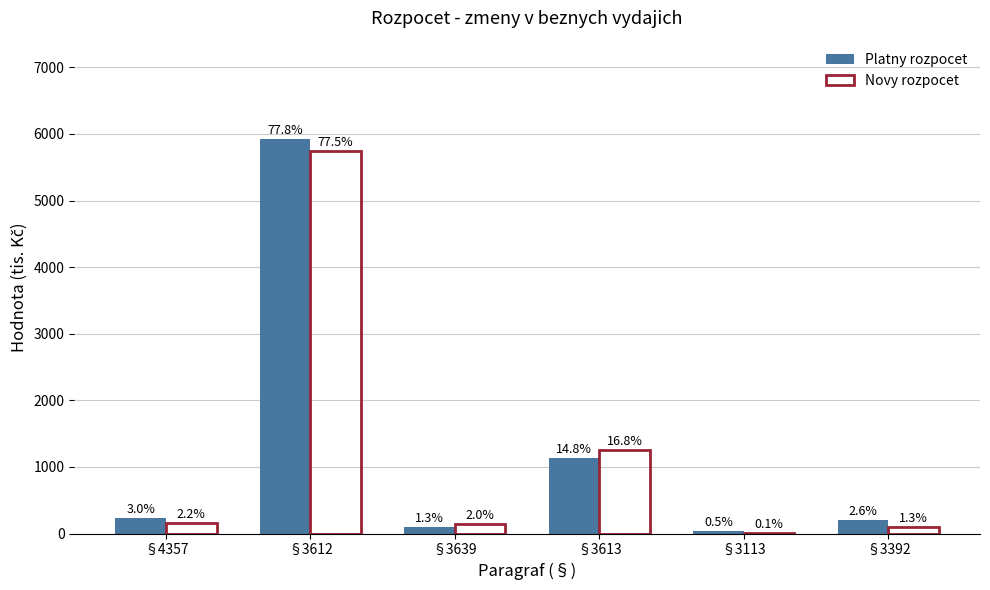

Which series has the widest spread of values?

Platny rozpocet